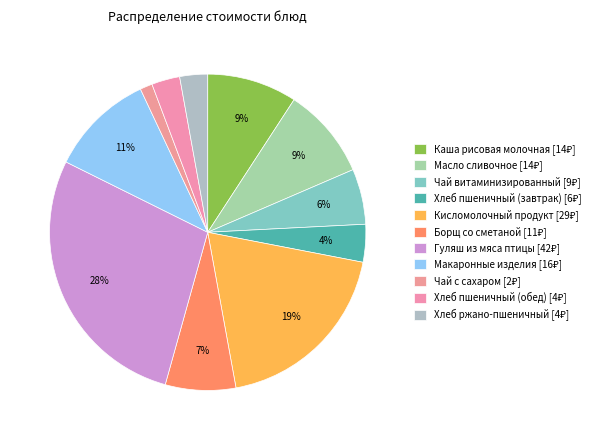

The Масло сливочное slice represents 16% of the pie. True or false?

False